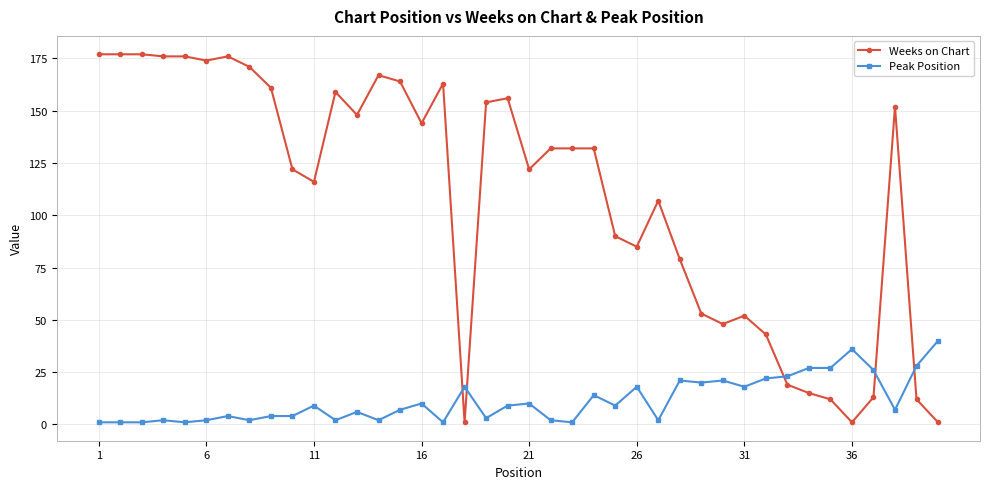

True or false: Peak Position has more than 0 points higher than both neighbors.

True